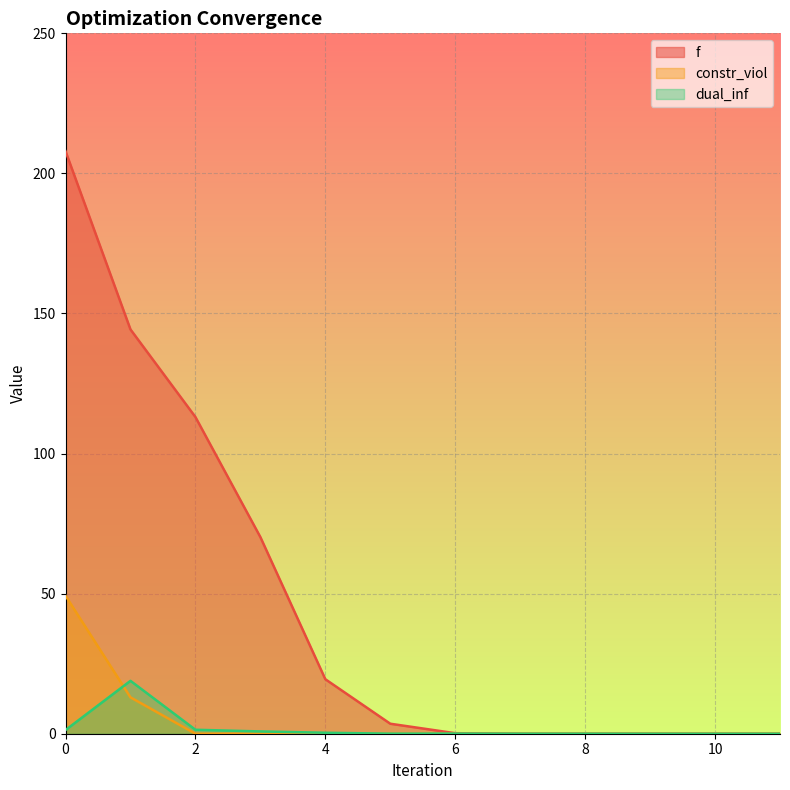

Between 0 and 7, which series saw the biggest shift?

f